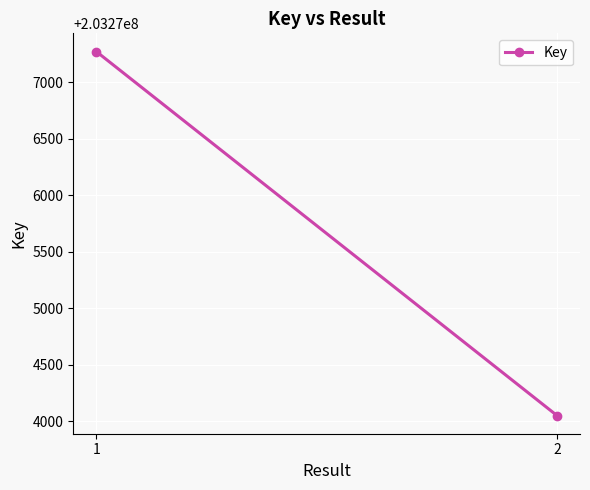

List the labels in order of value, smallest first.

2, 1